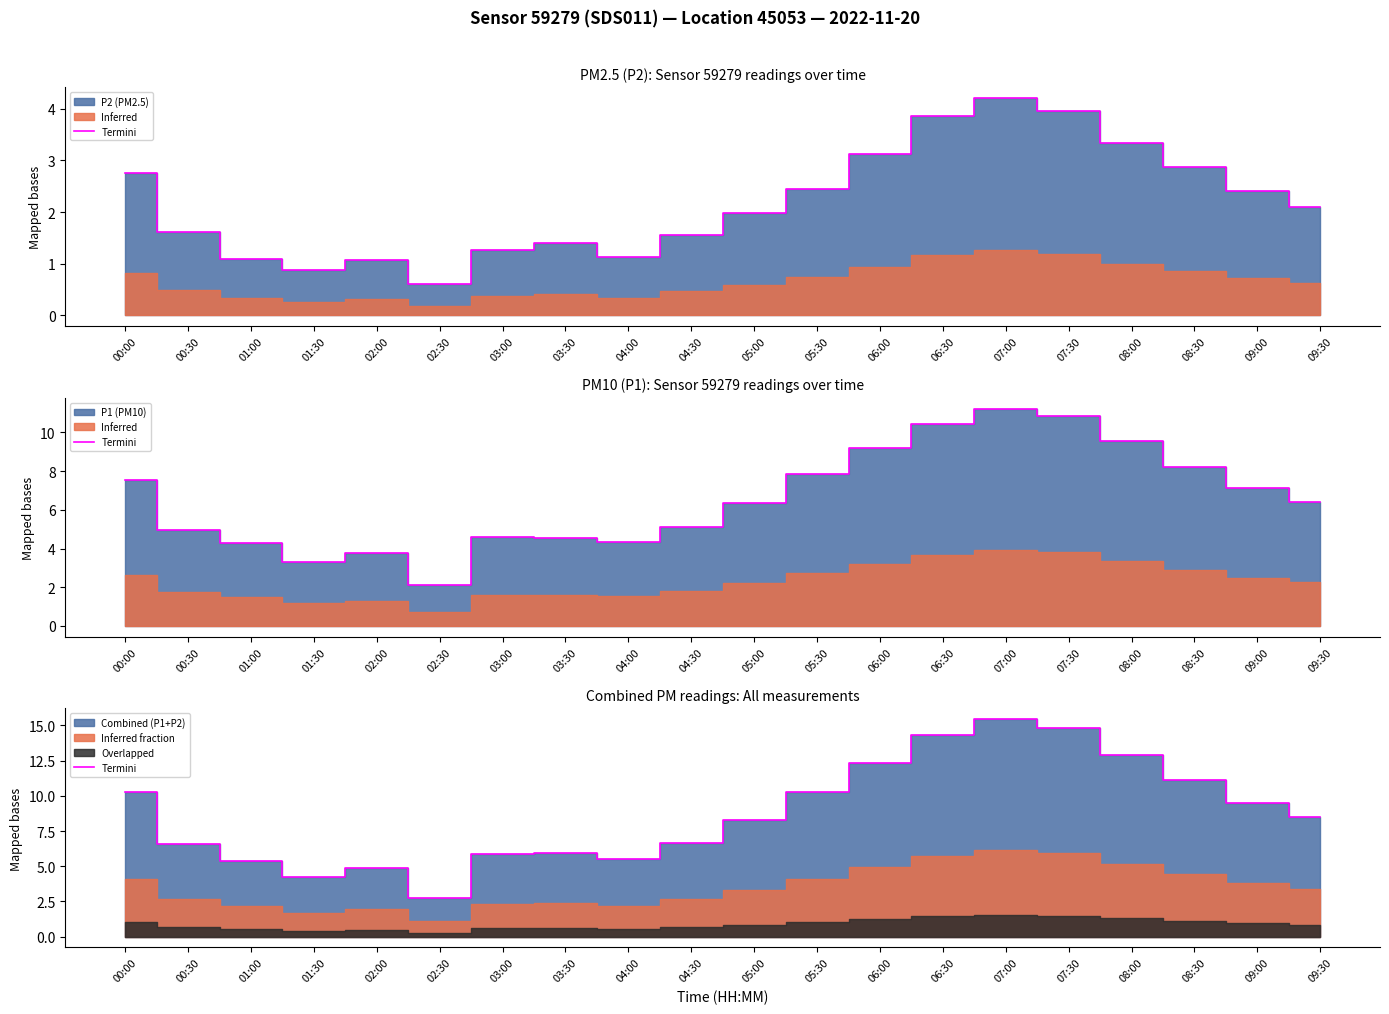

What is the sum of all values?

175.5